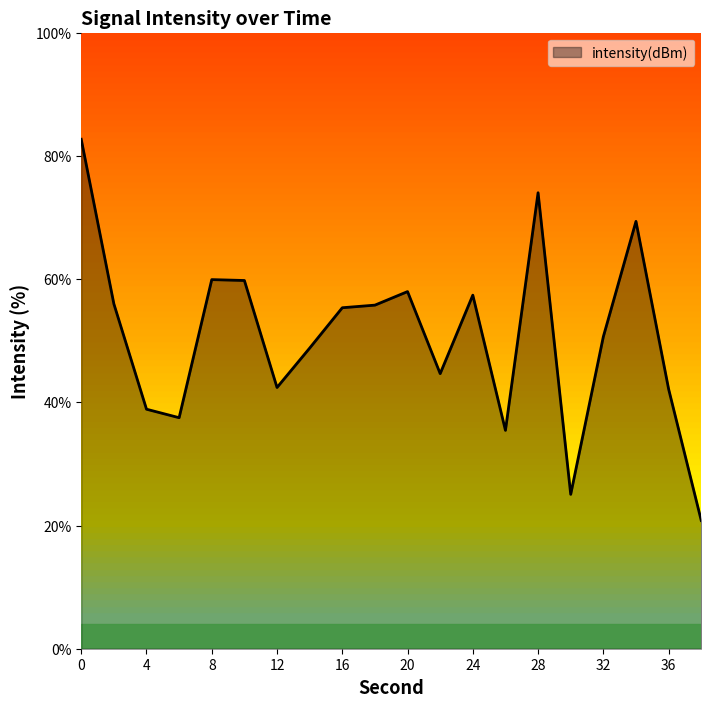

What is the difference between the maximum and minimum values?

61.9